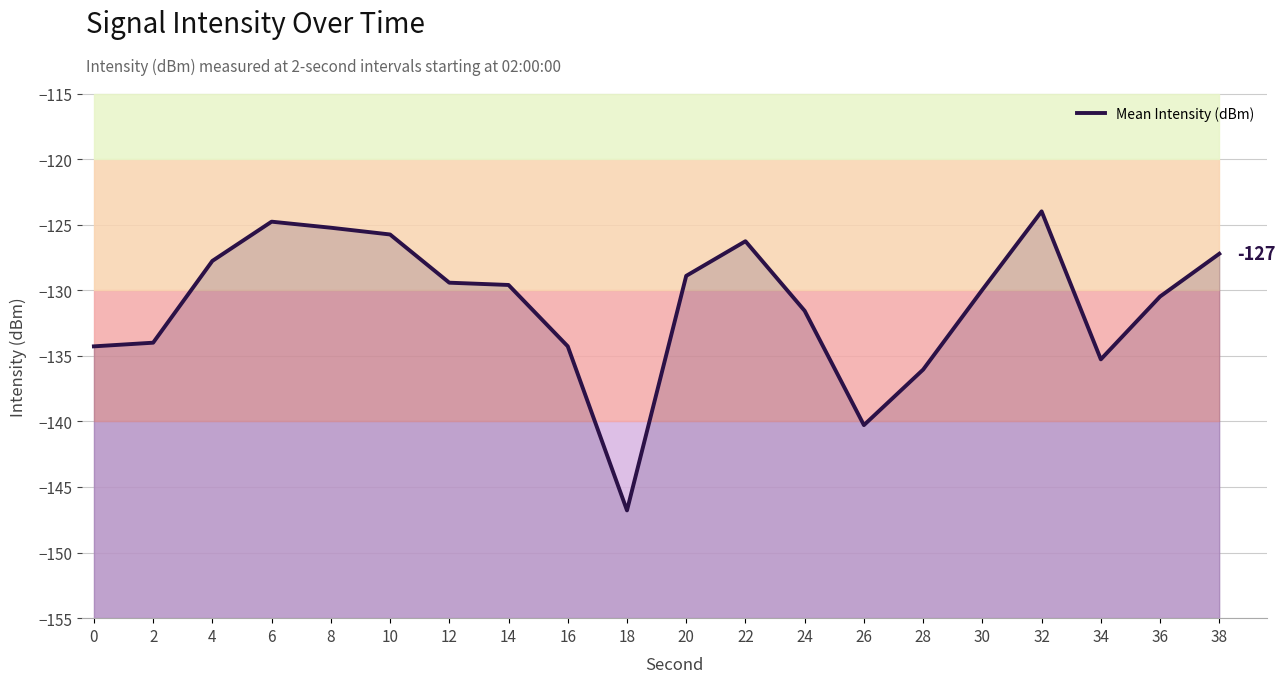

True or false: the data shows -231.9 at 0.

False